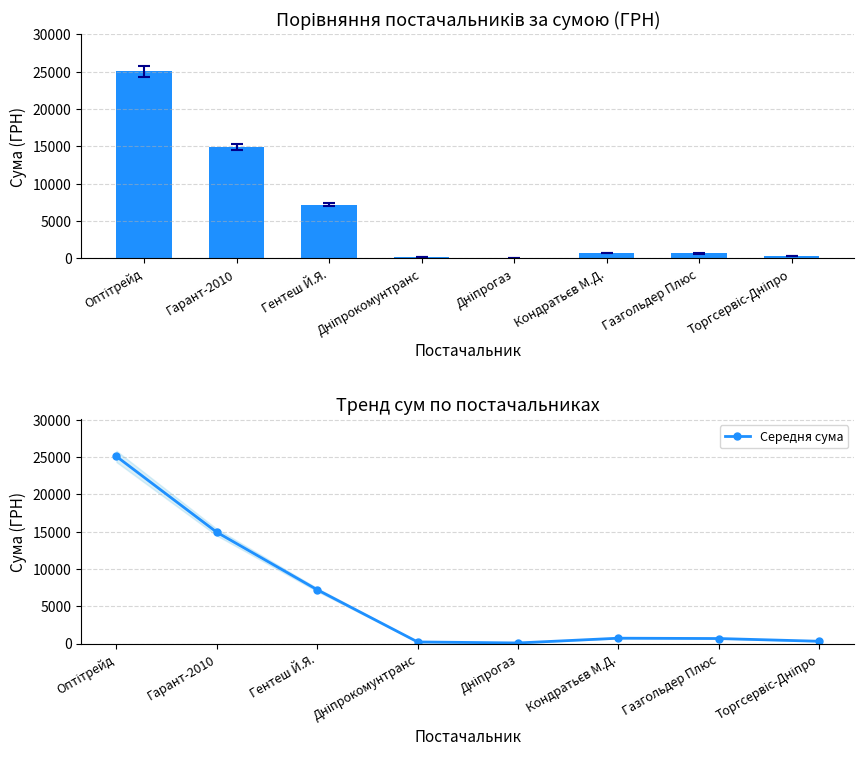

Reading right to left, what are all the values shown in this chart?

Сума (ГРН): 304.0	670.0	715.0	77.4	212.6	7207.0	14912.0	25078.0
Середня сума: 304.0	670.0	715.0	77.4	212.6	7207.0	14912.0	25078.0